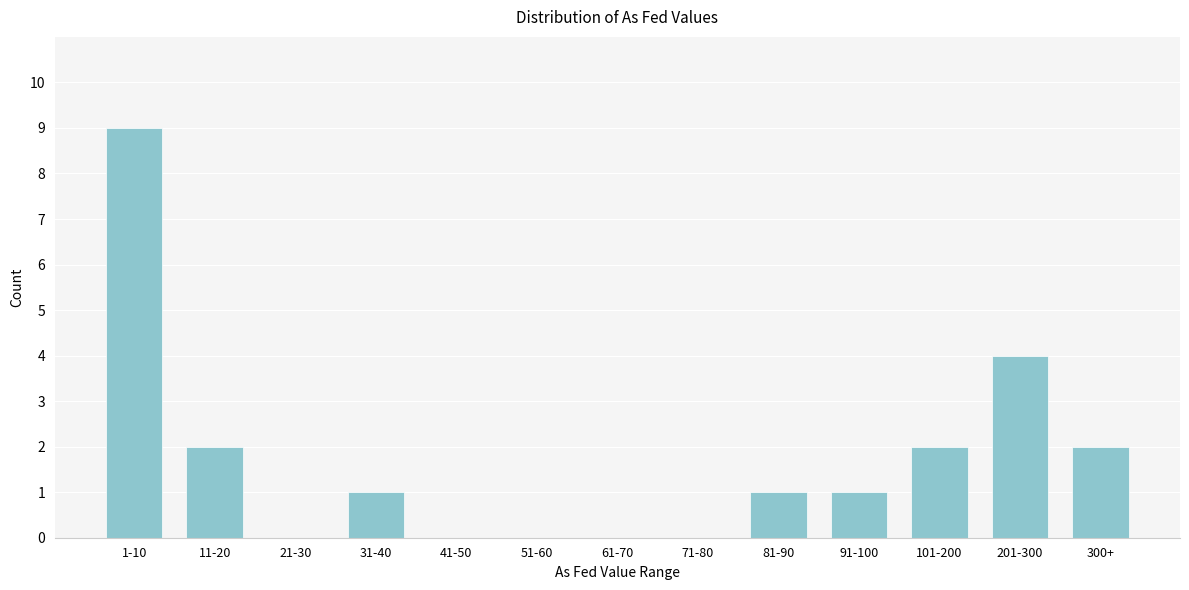

Reading right to left, what are all the values shown in this chart?

300+=2	201-300=4	101-200=2	91-100=1	81-90=1	71-80=0	61-70=0	51-60=0	41-50=0	31-40=1	21-30=0	11-20=2	1-10=9